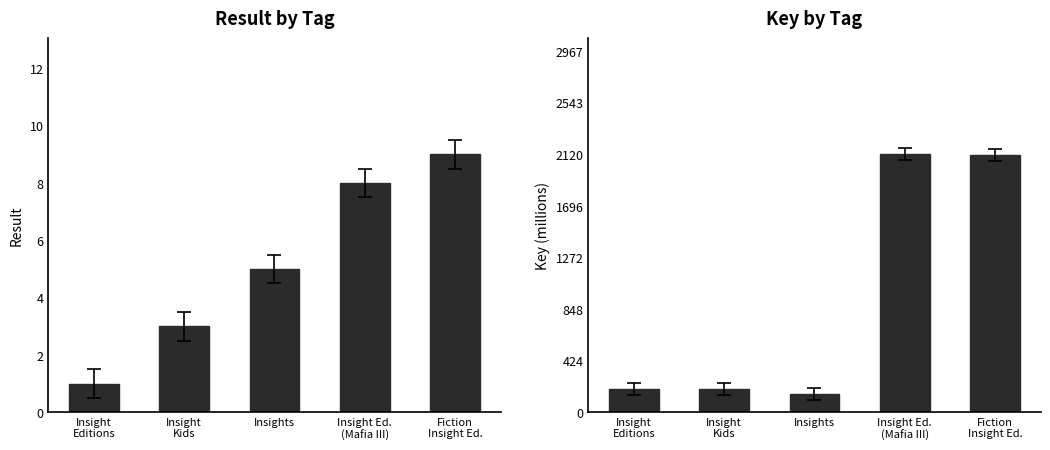

List the labels in order of Key value, largest first.

Insight Ed.
(Mafia III), Fiction
Insight Ed., Insight
Kids, Insight
Editions, Insights